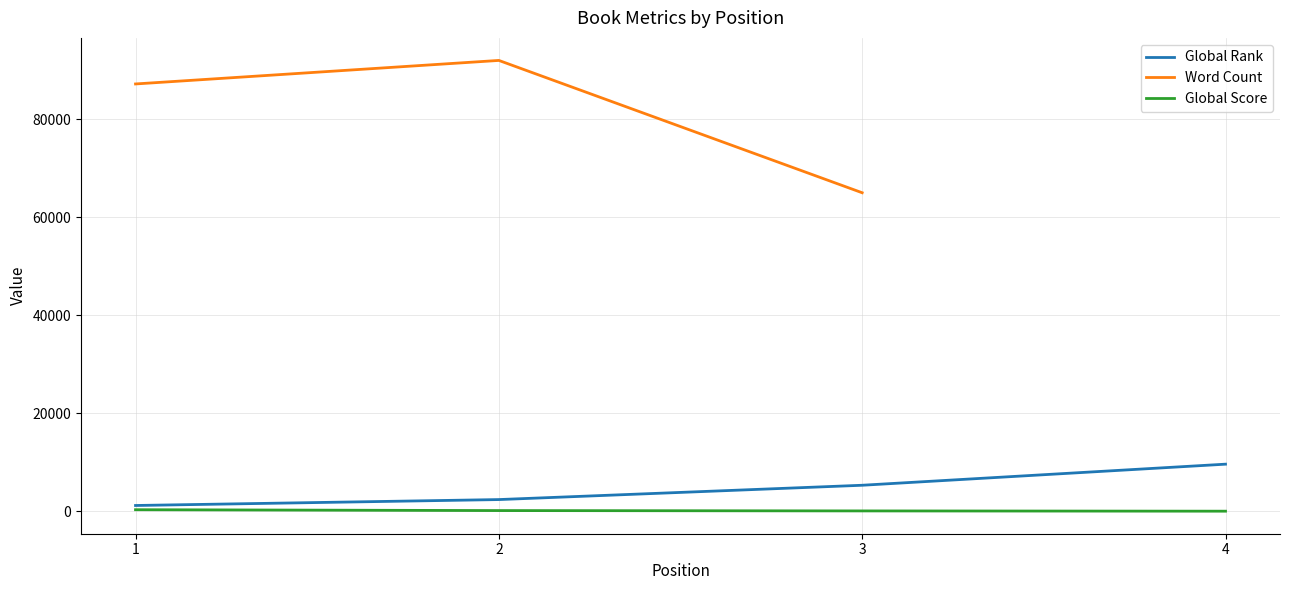

Rank the series by their maximum value, from lowest to highest.

Global Score, Global Rank, Word Count